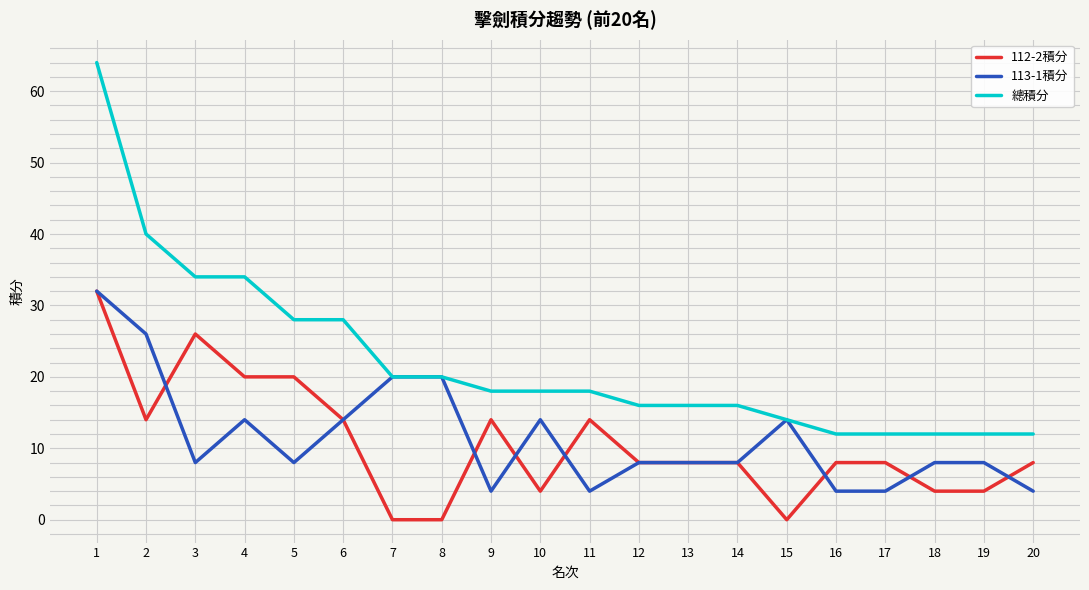

True or false: 112-2積分 has more than 0 points higher than both neighbors.

True